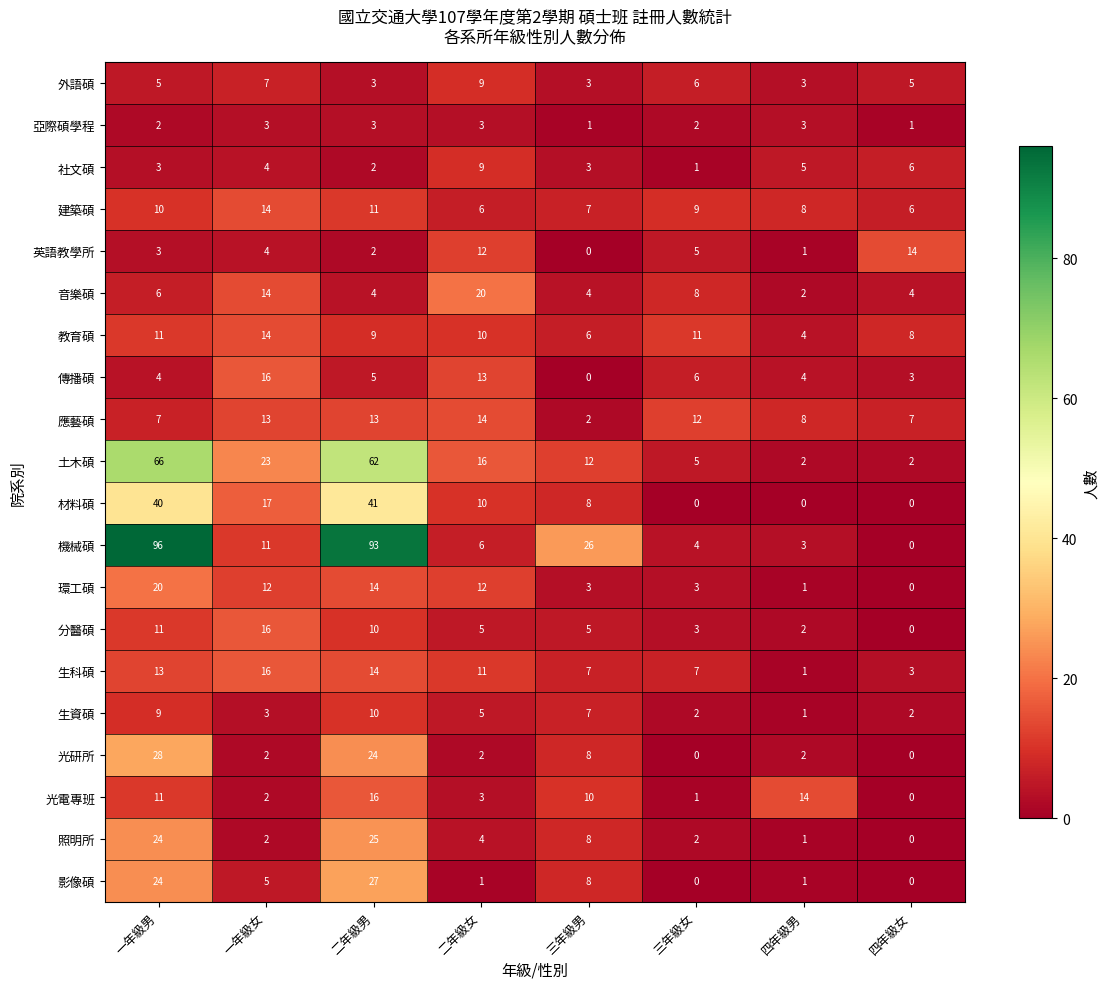

What is the difference between the second highest and second lowest values in the 社文碩 series?

4